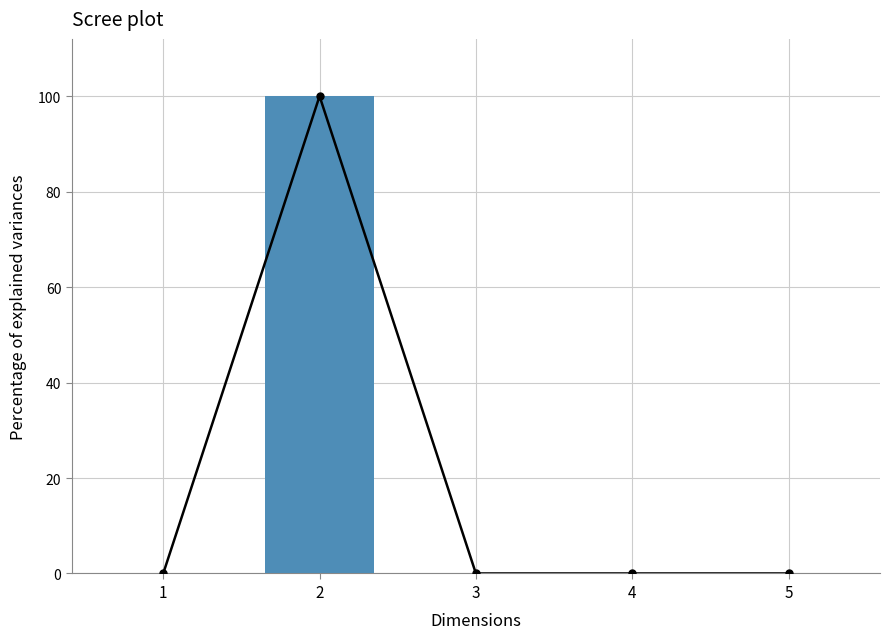

Between 2 and 1, which is larger?

2